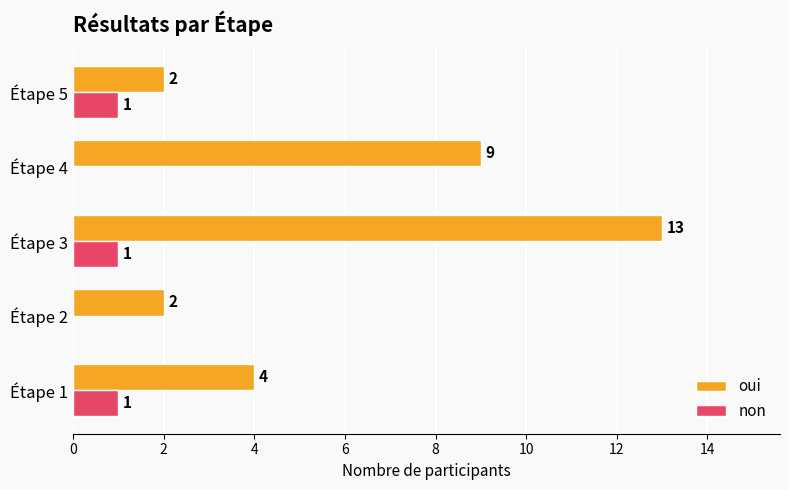

How many data points does each series have?

5